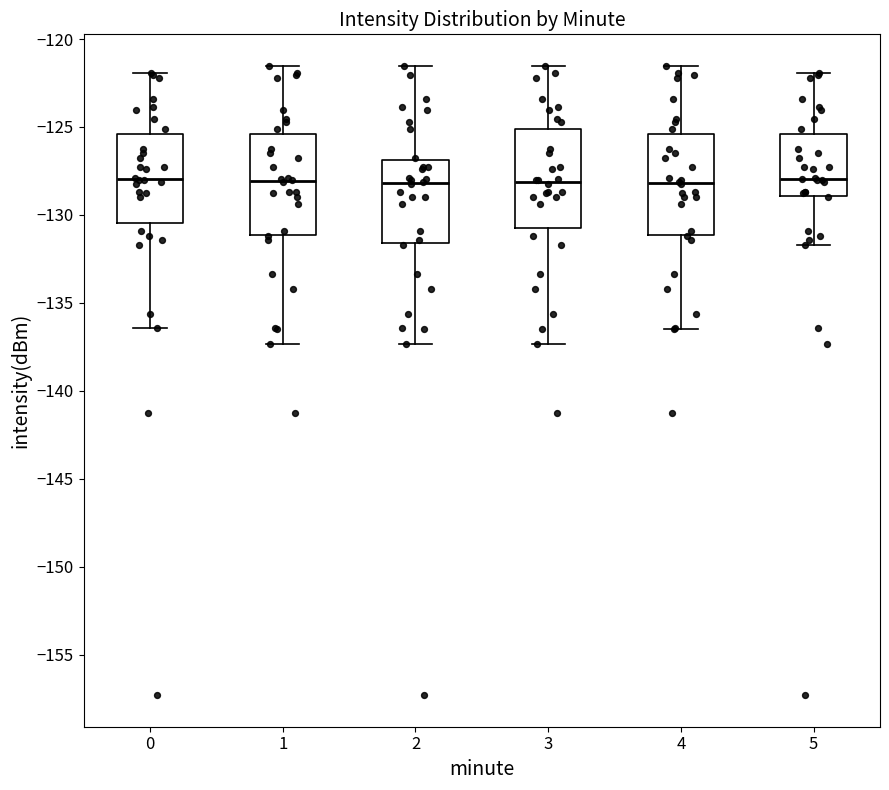

Reading left to right, transcribe this box plot: for each box, give where its median line is, the range the box spans, and where its two whiskers end, as read against the y-axis. The values are not printed on the chart, so give them approximately, as read against the axis.

0: median -128.0, box -130.5 to -125.5, whiskers -136.5 to -122.0
1: median -128.0, box -131.0 to -125.5, whiskers -137.5 to -121.5
2: median -128.0, box -131.5 to -127.0, whiskers -137.5 to -121.5
3: median -128.0, box -130.5 to -125.0, whiskers -137.5 to -121.5
4: median -128.0, box -131.0 to -125.5, whiskers -136.5 to -121.5
5: median -128.0, box -129.0 to -125.5, whiskers -131.5 to -122.0